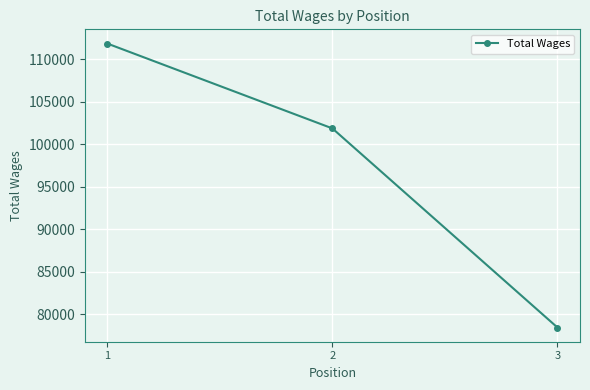

How many data points are less than 101872?

1